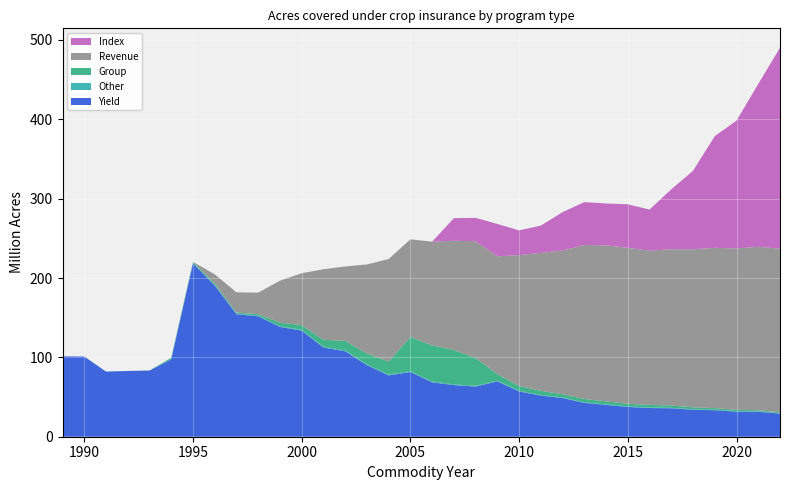

Reading left to right, what are all the values shown in this chart?

Yield: 1989=101.3	1990=101.0	1991=82.1	1992=82.8	1993=83.3	1994=97.5	1995=218.5	1996=190.5	1997=154.4	1998=151.8	1999=138.4	2000=133.7	2001=112.4	2002=107.7	2003=90.2	2004=77.3	2005=81.6	2006=68.5	2007=65.1	2008=63.2	2009=69.8	2010=57.1	2011=51.9	2012=48.8	2013=42.6	2014=40.1	2015=37.6	2016=36.2	2017=35.9	2018=34.0	2019=33.4	2020=31.6	2021=31.5	2022=29.1
Other: 1989=0.1	1990=0.1	1991=0.1	1992=0.1	1993=0.1	1994=0.1	1995=0.4	1996=0.6	1997=0.7	1998=0.8	1999=0.9	2000=1.0	2001=1.0	2002=1.1	2003=1.1	2004=1.1	2005=1.1	2006=1.1	2007=0.9	2008=0.9	2009=0.8	2010=0.8	2011=0.7	2012=0.7	2013=0.8	2014=0.7	2015=0.7	2016=0.6	2017=0.6	2018=0.6	2019=0.6	2020=0.6	2021=0.6	2022=0.5
Group: 1989=0.0	1990=0.0	1991=0.0	1992=0.0	1993=0.1	1994=1.8	1995=1.5	1996=1.9	1997=1.4	1998=1.8	1999=4.5	2000=6.0	2001=8.8	2002=11.9	2003=13.6	2004=16.4	2005=43.0	2006=45.6	2007=43.3	2008=34.9	2009=8.2	2010=6.1	2011=5.3	2012=3.9	2013=4.2	2014=3.7	2015=3.3	2016=3.3	2017=3.0	2018=2.4	2019=2.1	2020=1.7	2021=1.3	2022=1.1
Revenue: 1989=0.0	1990=0.0	1991=0.0	1992=0.0	1993=0.0	1994=0.0	1995=0.0	1996=11.7	1997=25.4	1998=27.2	1999=52.9	2000=65.4	2001=88.9	2002=93.8	2003=112.3	2004=129.2	2005=123.1	2006=130.7	2007=137.6	2008=147.4	2009=148.5	2010=164.9	2011=173.7	2012=181.3	2013=194.0	2014=196.7	2015=196.5	2016=194.5	2017=196.9	2018=199.2	2019=202.0	2020=203.5	2021=206.0	2022=206.3
Index: 1989=0.0	1990=0.0	1991=0.0	1992=0.0	1993=0.0	1994=0.0	1995=0.0	1996=0.0	1997=0.0	1998=0.0	1999=0.0	2000=0.0	2001=0.0	2002=0.0	2003=0.0	2004=0.0	2005=0.0	2006=0.0	2007=28.5	2008=29.4	2009=40.8	2010=31.1	2011=34.5	2012=48.3	2013=54.0	2014=52.7	2015=54.8	2016=51.7	2017=75.4	2018=98.9	2019=140.7	2020=161.0	2021=205.2	2022=253.1